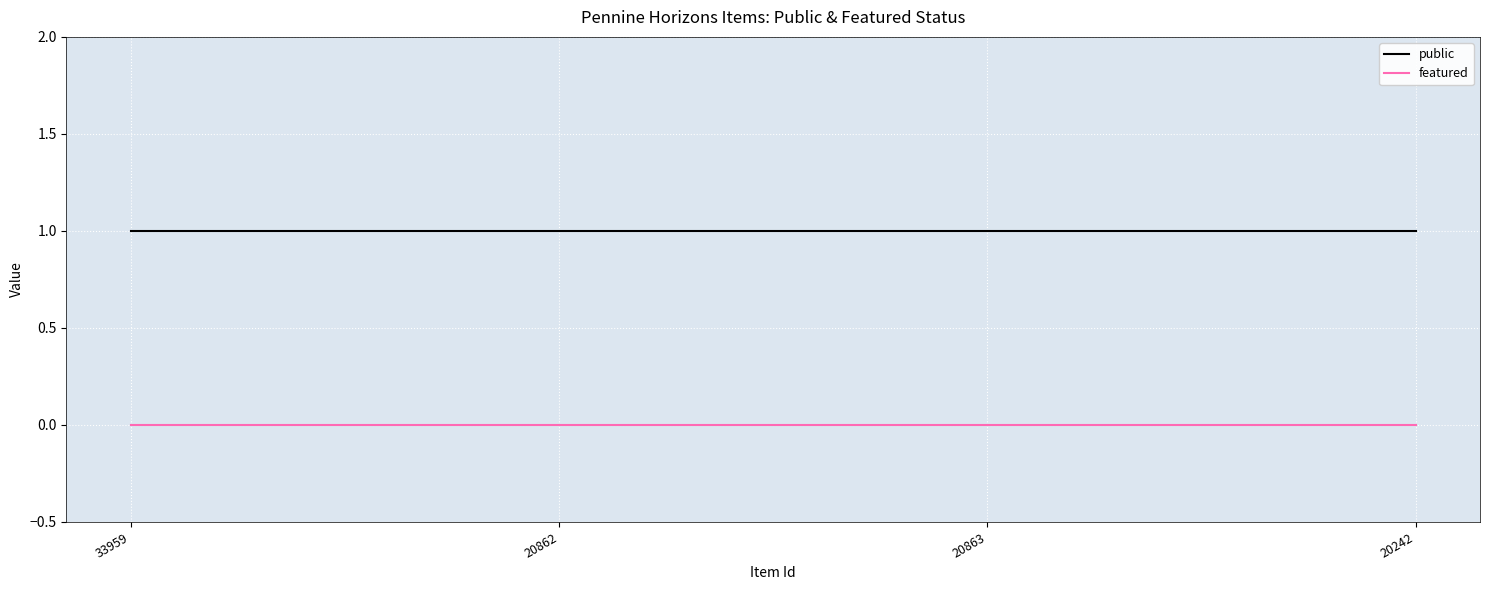

Count the number of categories in the chart.

4